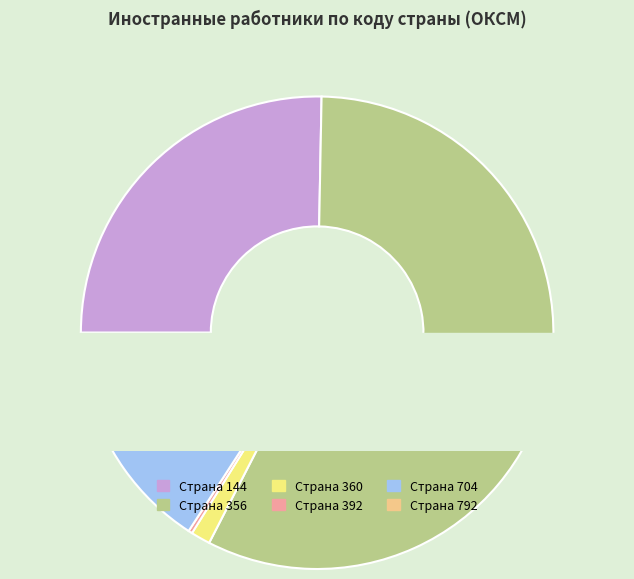

To the nearest percent, what is the difference between the largest and smallest slice percentages?

57%